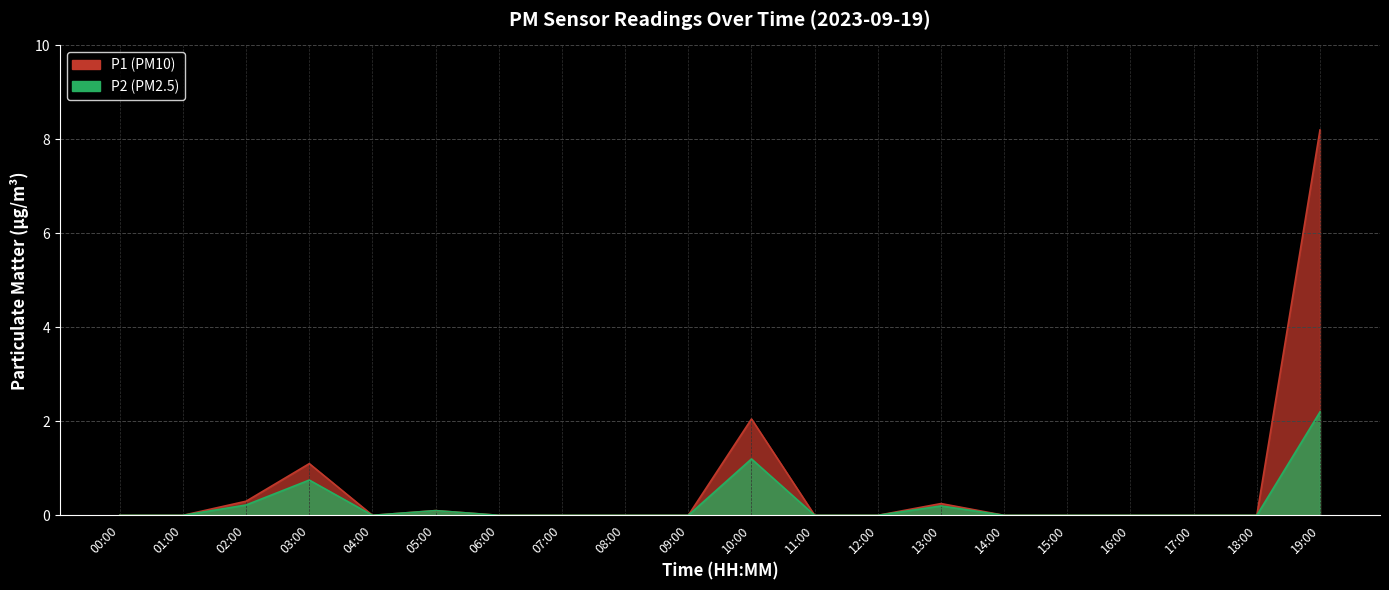

Rank the series by their average value, from highest to lowest.

P1, P2